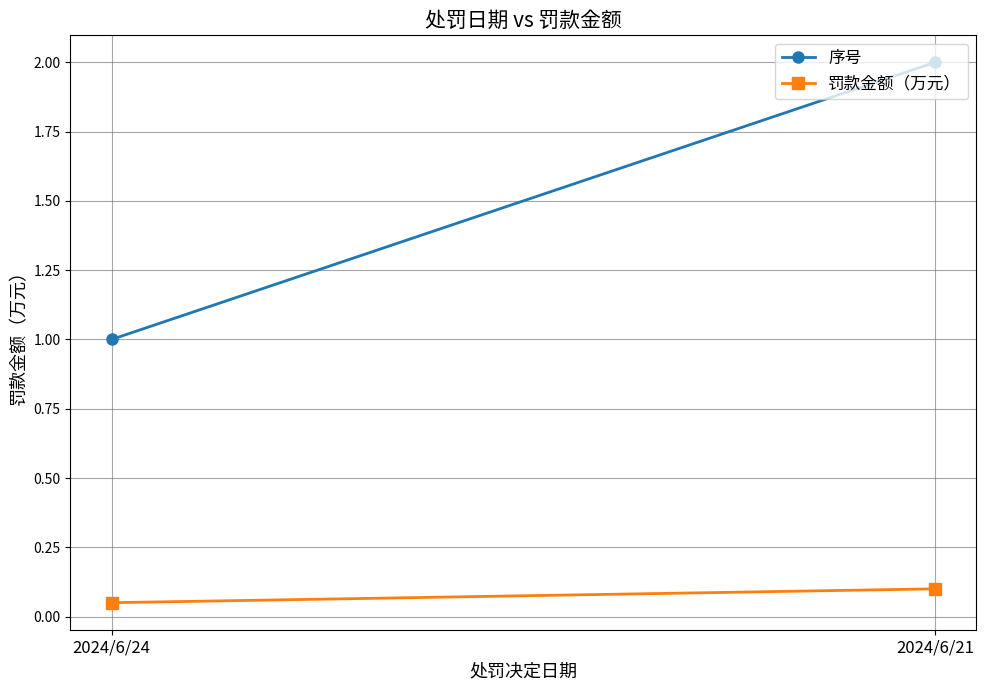

At which label is 罚款金额（万元） closest to 0?

2024/6/24